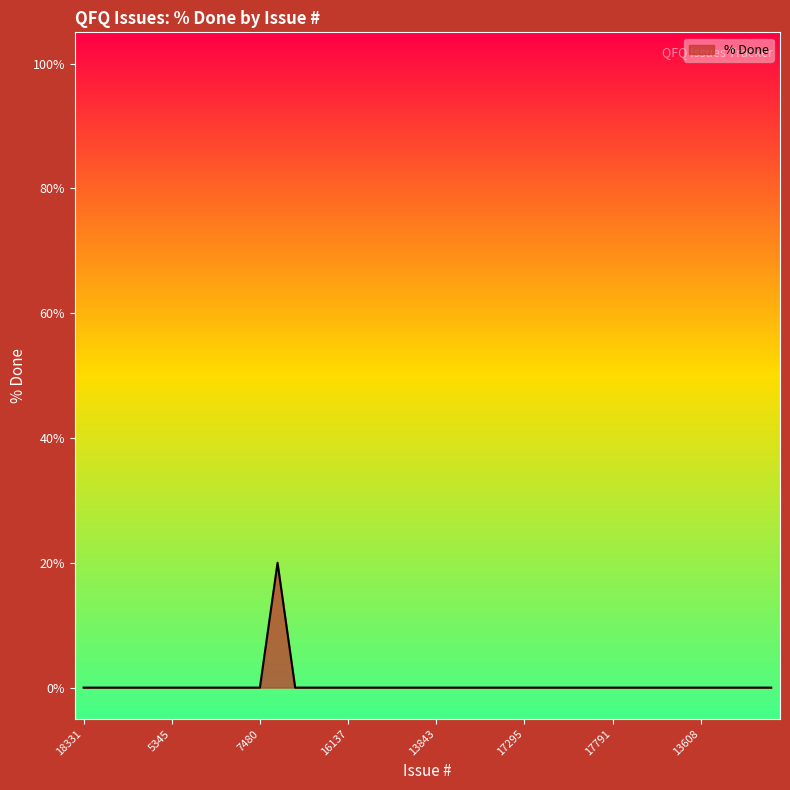

What is the greatest value displayed?

20